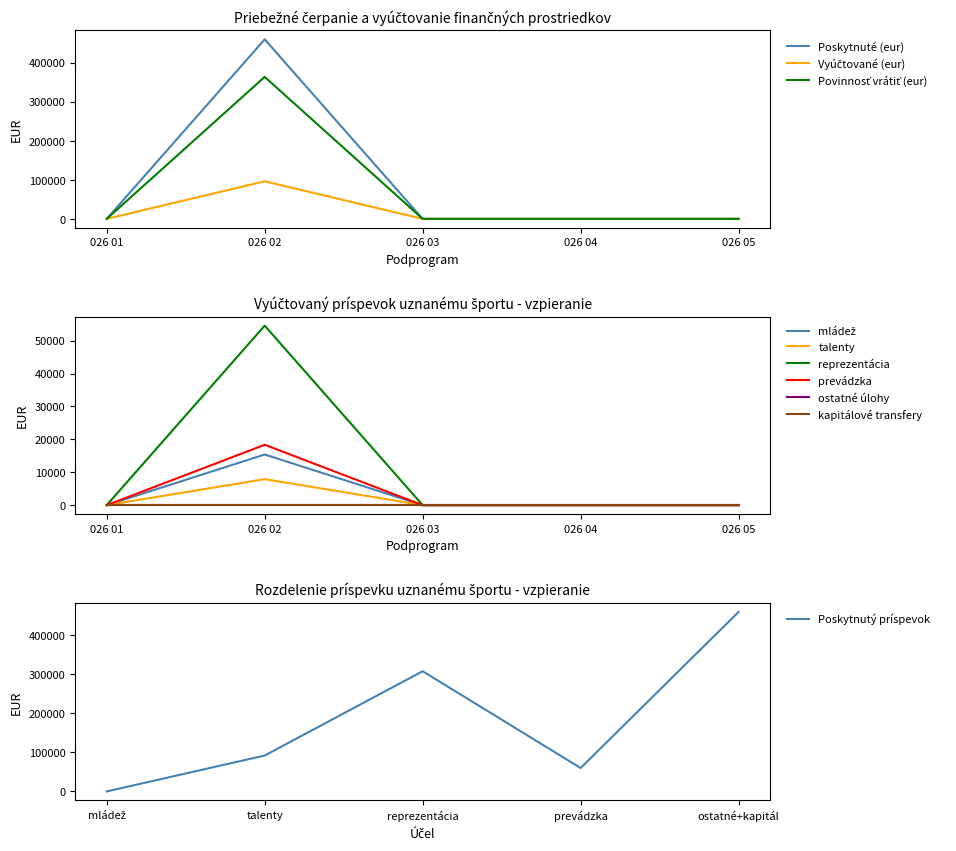

Is it true that Povinnosť vrátiť (eur) equals 0.0 at 026 03?

True